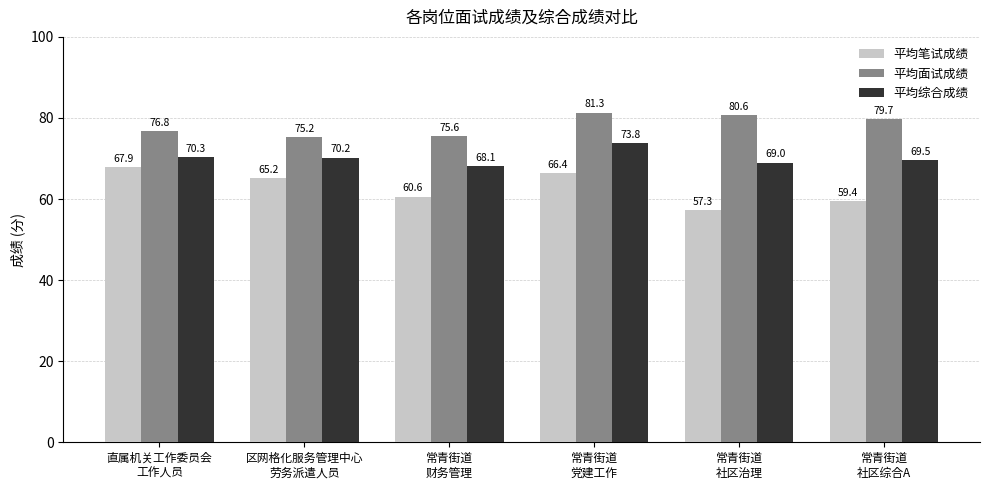

What is the label of the 3rd bar from the left?

常青街道
财务管理